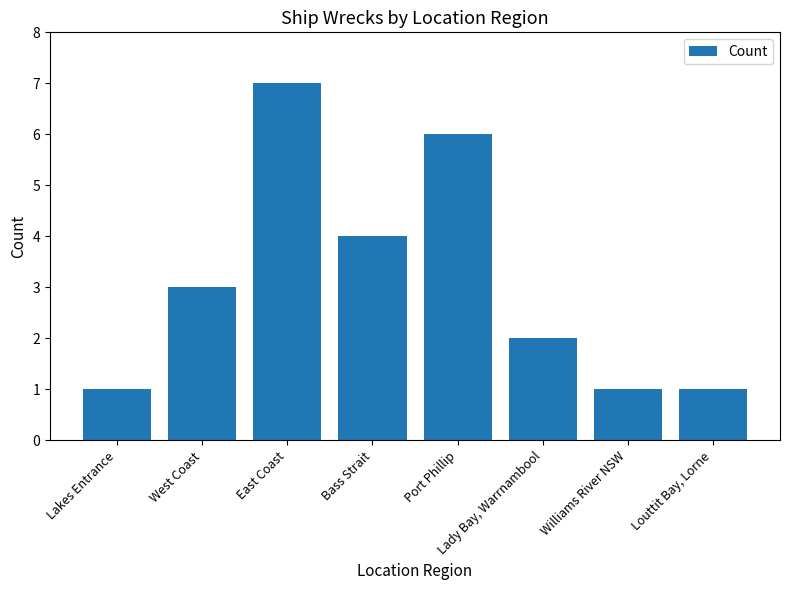

What is the label of the 2nd bar from the left?

West Coast